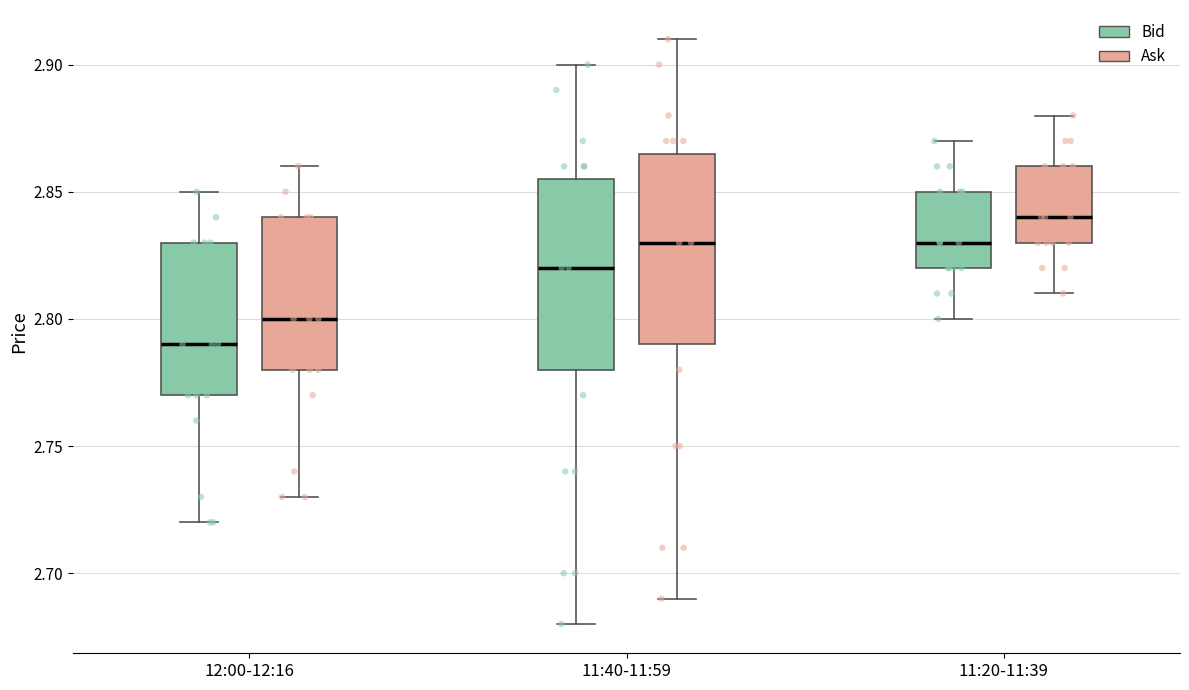

Reading left to right, transcribe this box plot: for each box, give where its median line is, the range the box spans, and where its two whiskers end, as read against the y-axis. The values are not printed on the chart, so give them approximately, as read against the axis.

12:00-12:16 (Bid): median 2.790, box 2.770 to 2.830, whiskers 2.720 to 2.850
12:00-12:16 (Ask): median 2.800, box 2.780 to 2.840, whiskers 2.730 to 2.860
11:40-11:59 (Bid): median 2.820, box 2.780 to 2.855, whiskers 2.680 to 2.900
11:40-11:59 (Ask): median 2.830, box 2.790 to 2.865, whiskers 2.690 to 2.910
11:20-11:39 (Bid): median 2.830, box 2.820 to 2.850, whiskers 2.800 to 2.870
11:20-11:39 (Ask): median 2.840, box 2.830 to 2.860, whiskers 2.810 to 2.880